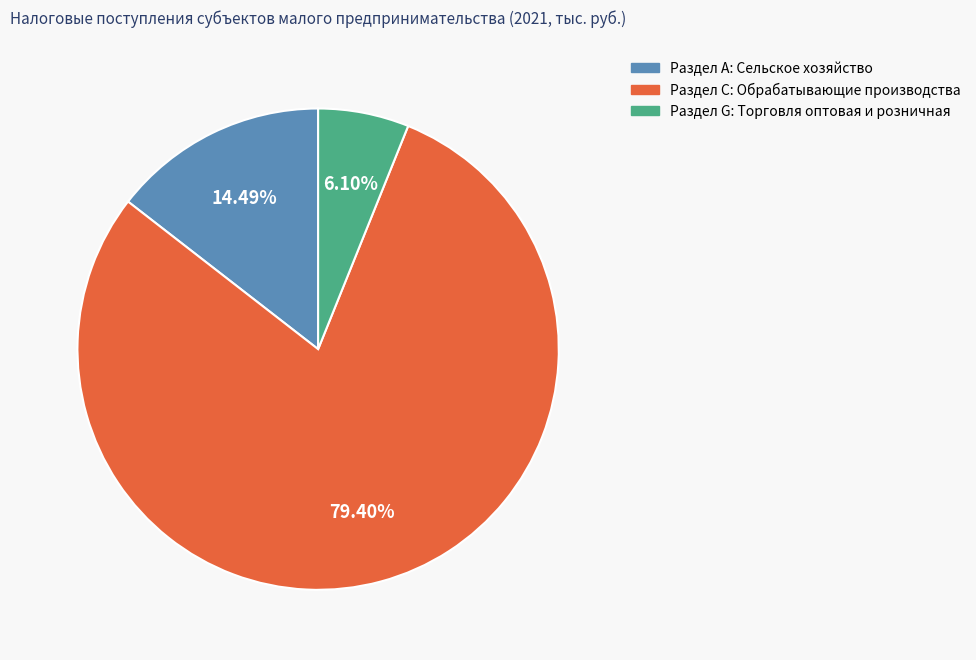

To the nearest percent, what is the difference between the Раздел G: Торговля оптовая и розничная and Раздел С: Обрабатывающие производства slice percentages?

73%